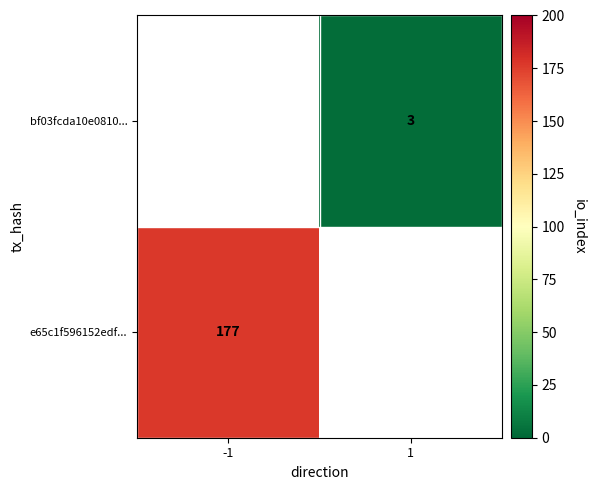

What is the smallest value displayed?

3.0